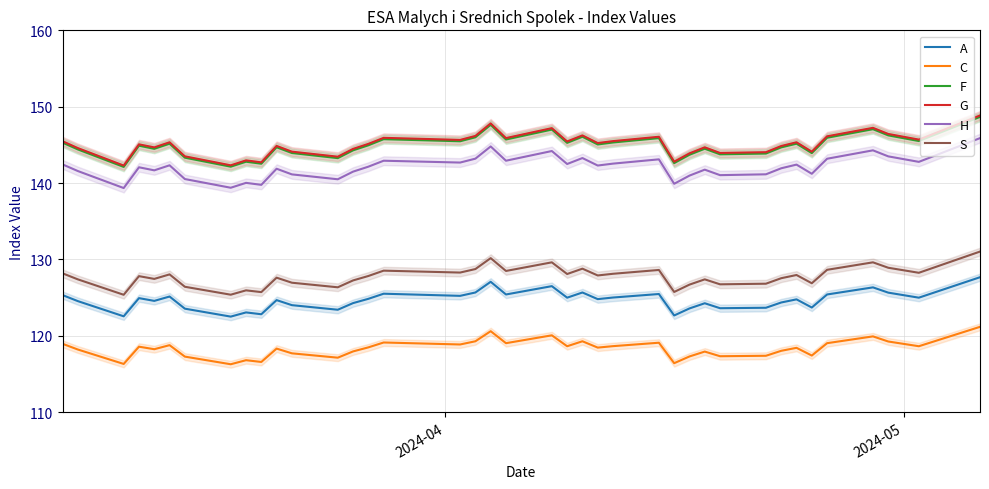

In F, how many points are higher than both neighbors (excluding endpoints)?

12